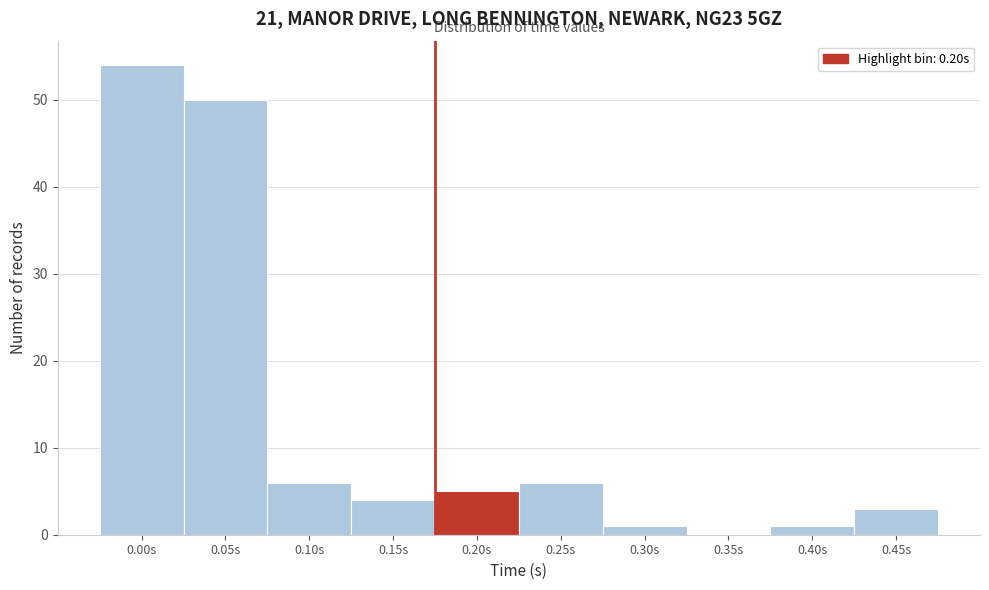

Reading right to left, list all the values displayed in this chart.

0.45s=3	0.40s=1	0.35s=0	0.30s=1	0.25s=6	0.20s=5	0.15s=4	0.10s=6	0.05s=50	0.00s=54